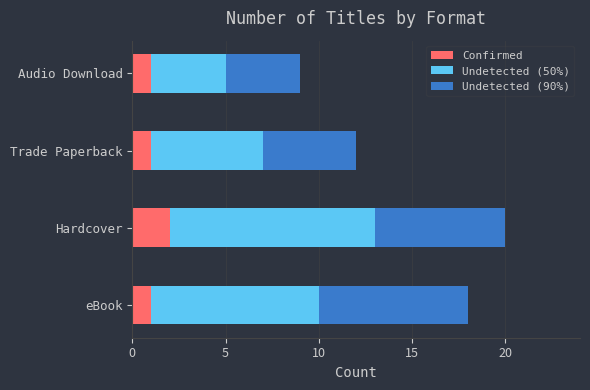

What is the sum of the Confirmed values at Trade Paperback and Hardcover?

3